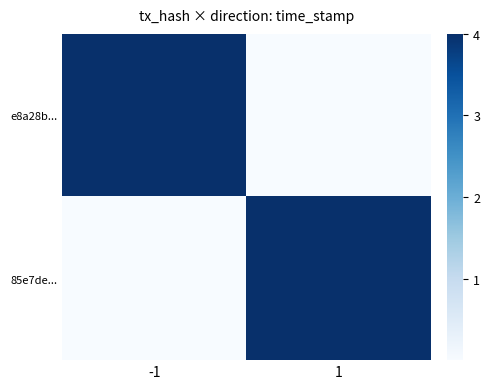

At which category is the sum across all series the highest?

-1